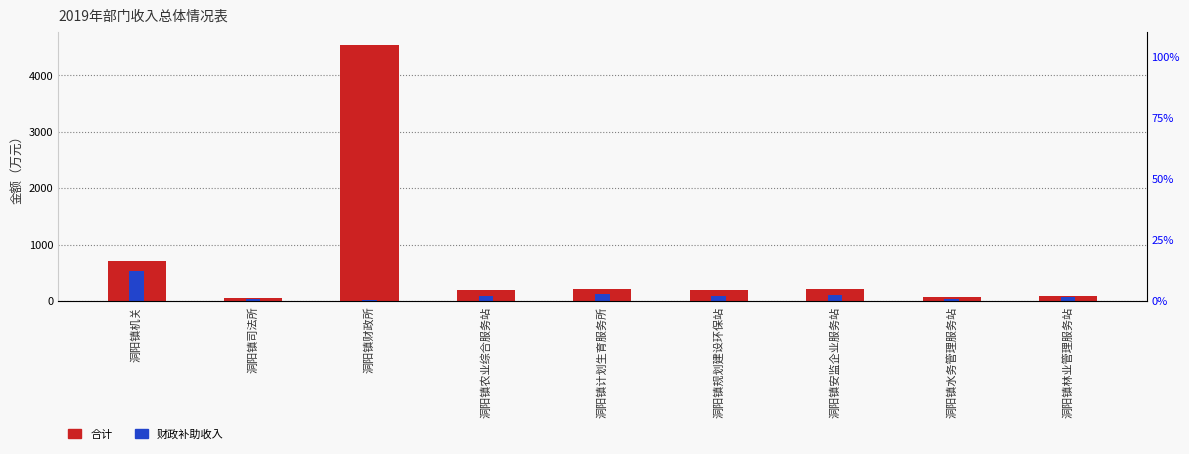

What is the label of the 4th bar from the left?

洞阳镇农业综合服务站